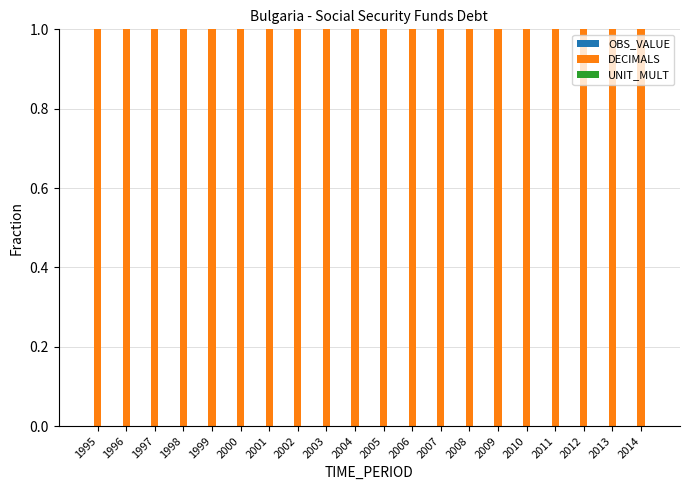

What are all the series names shown in the legend?

OBS_VALUE, DECIMALS, UNIT_MULT